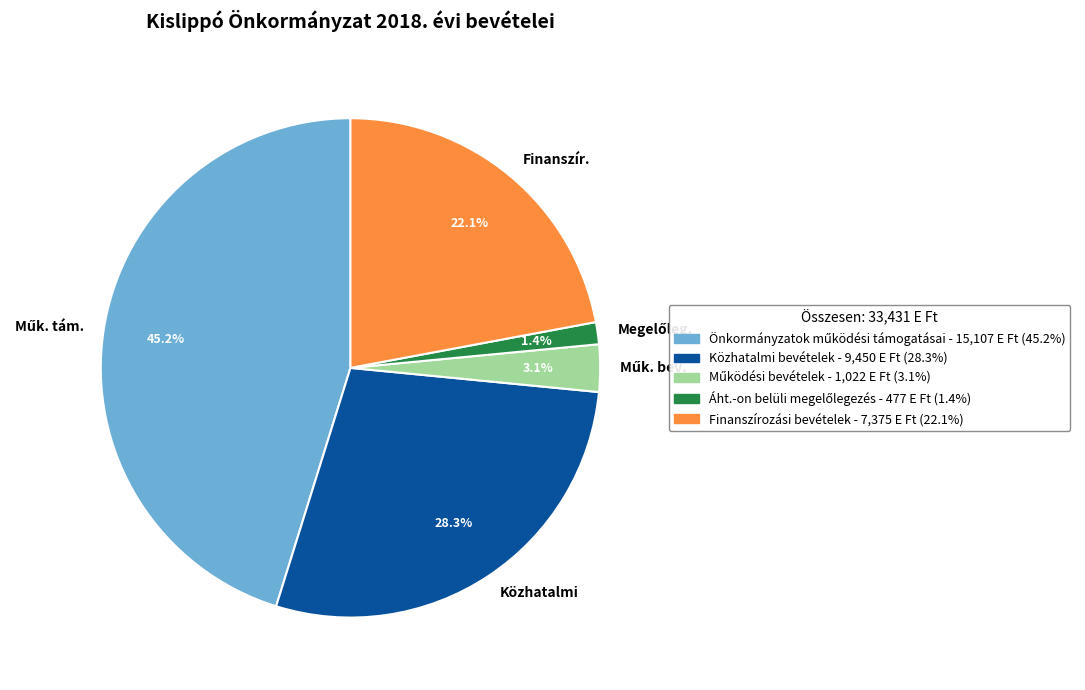

Is Finanszírozási bevételek the majority of the pie?

No